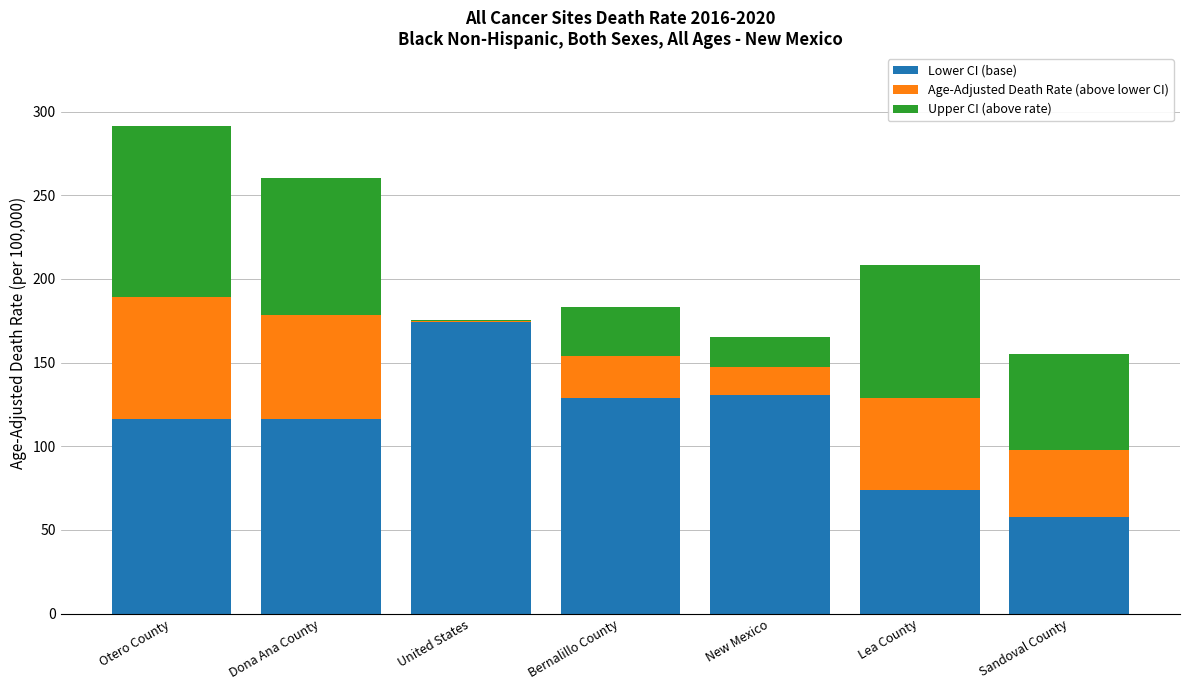

True or false: Lower CI (base) has a value of 120.3 at United States.

False